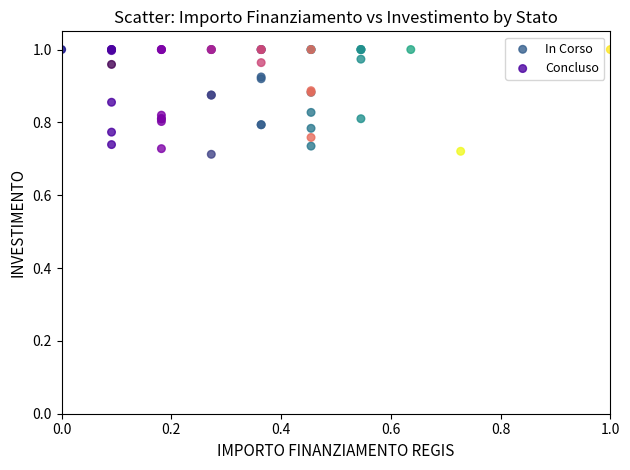

What are all the series names shown in the legend?

In Corso, Concluso